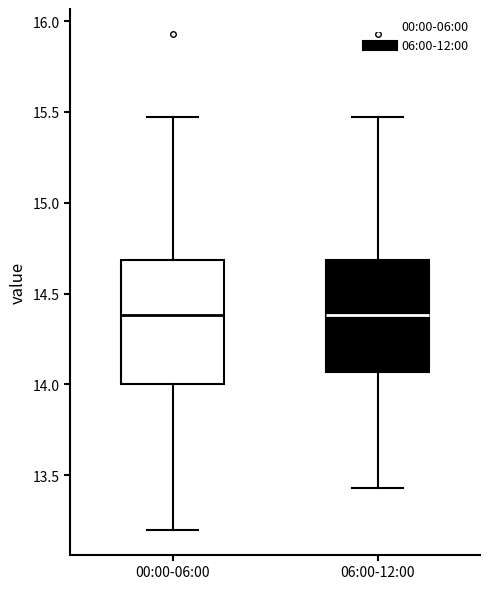

Reading left to right, read every box against the y-axis: the position of its median line, the range the box covers, and the ends of its whiskers. The values are not printed on the chart, so give them approximately, as read against the axis.

00:00-06:00: median 14.40, box 14.00 to 14.70, whiskers 13.20 to 15.45
06:00-12:00: median 14.40, box 14.05 to 14.70, whiskers 13.45 to 15.45